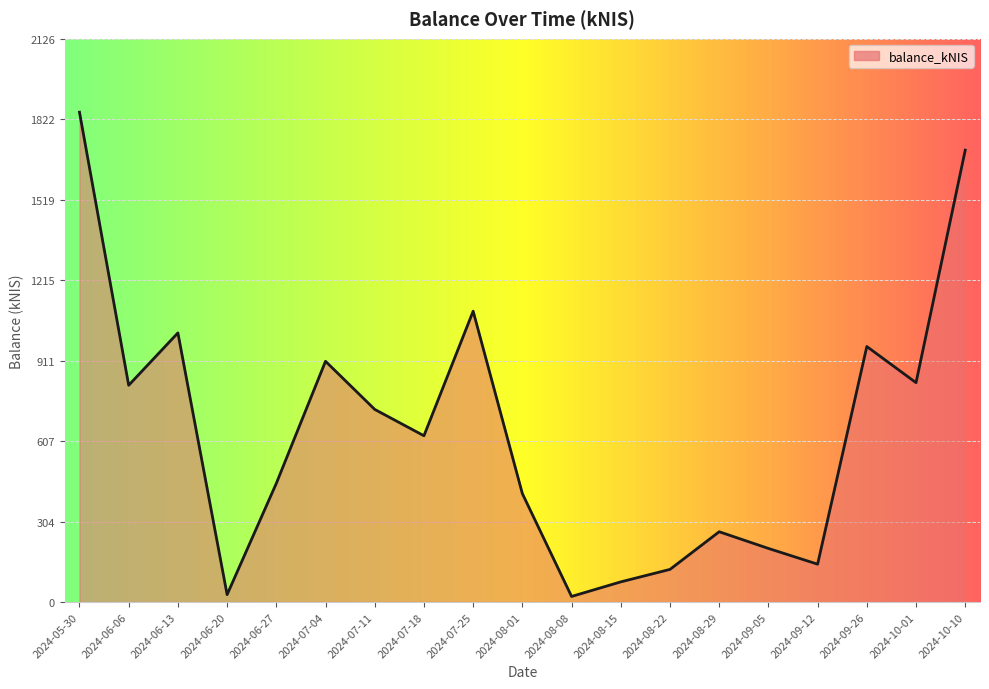

What is the difference between the values at 2024-09-05 and 2024-06-06?

615.9